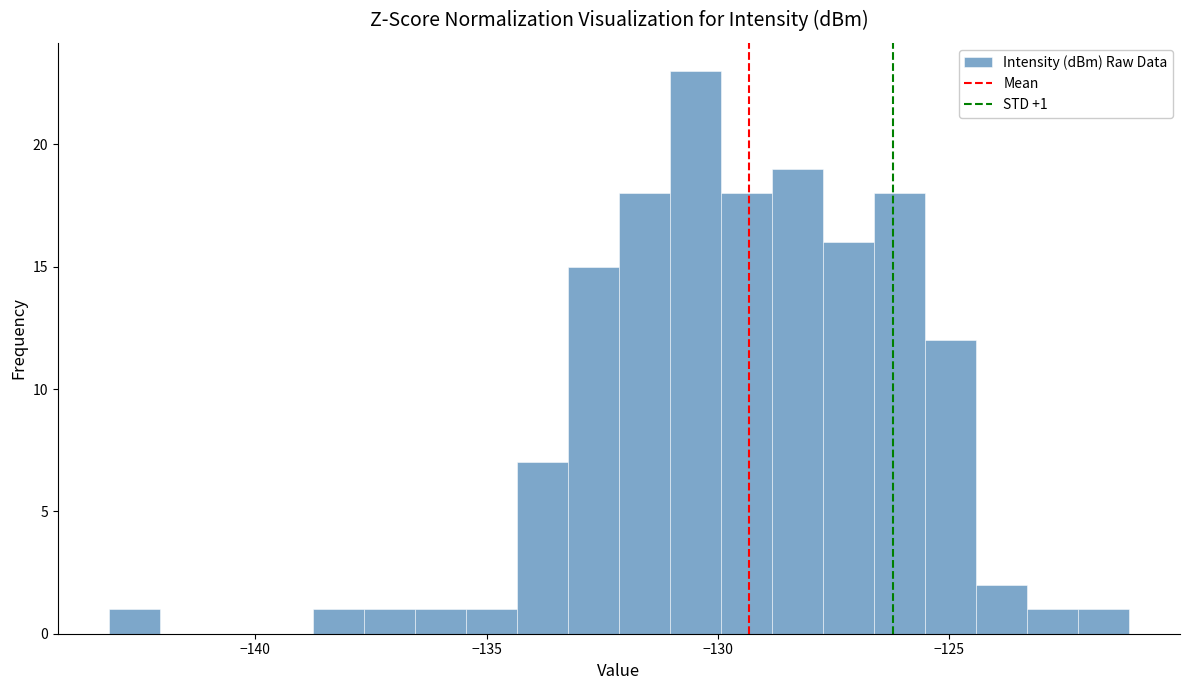

Read against the x-axis, roughly where is the centre of the tallest bar?

-130.5